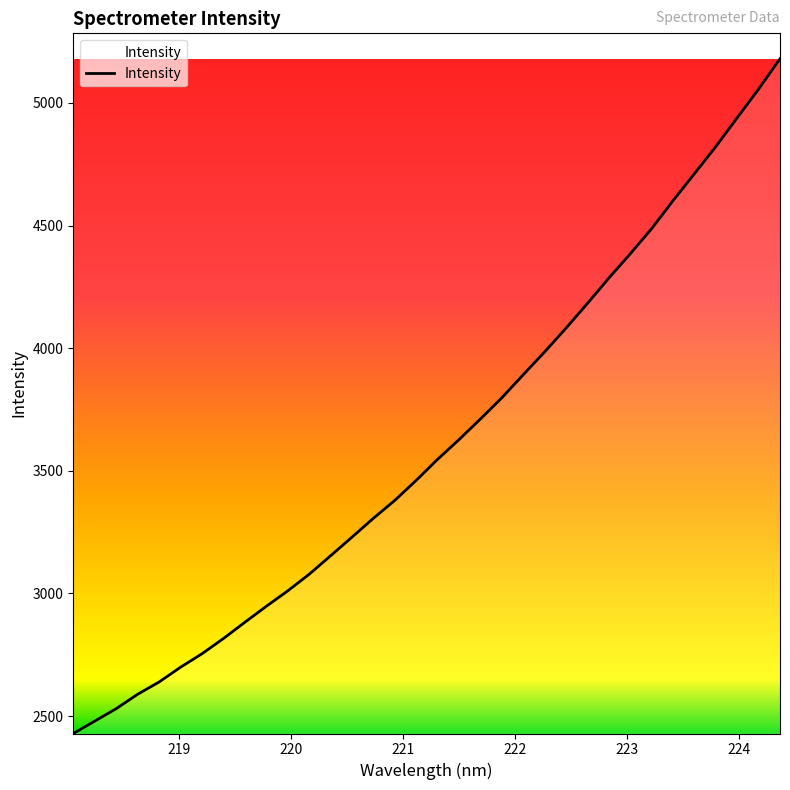

True or false: the data has more than 0 interior local peaks.

False